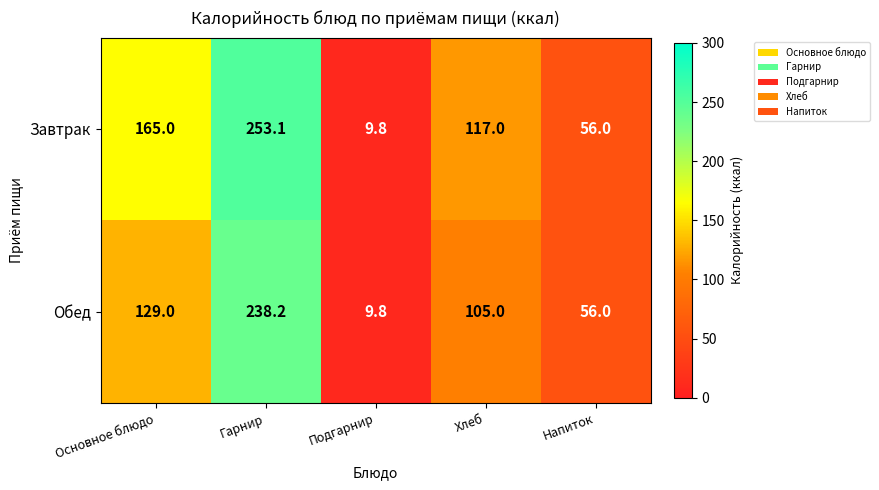

Which series has the largest total across all categories?

Завтрак